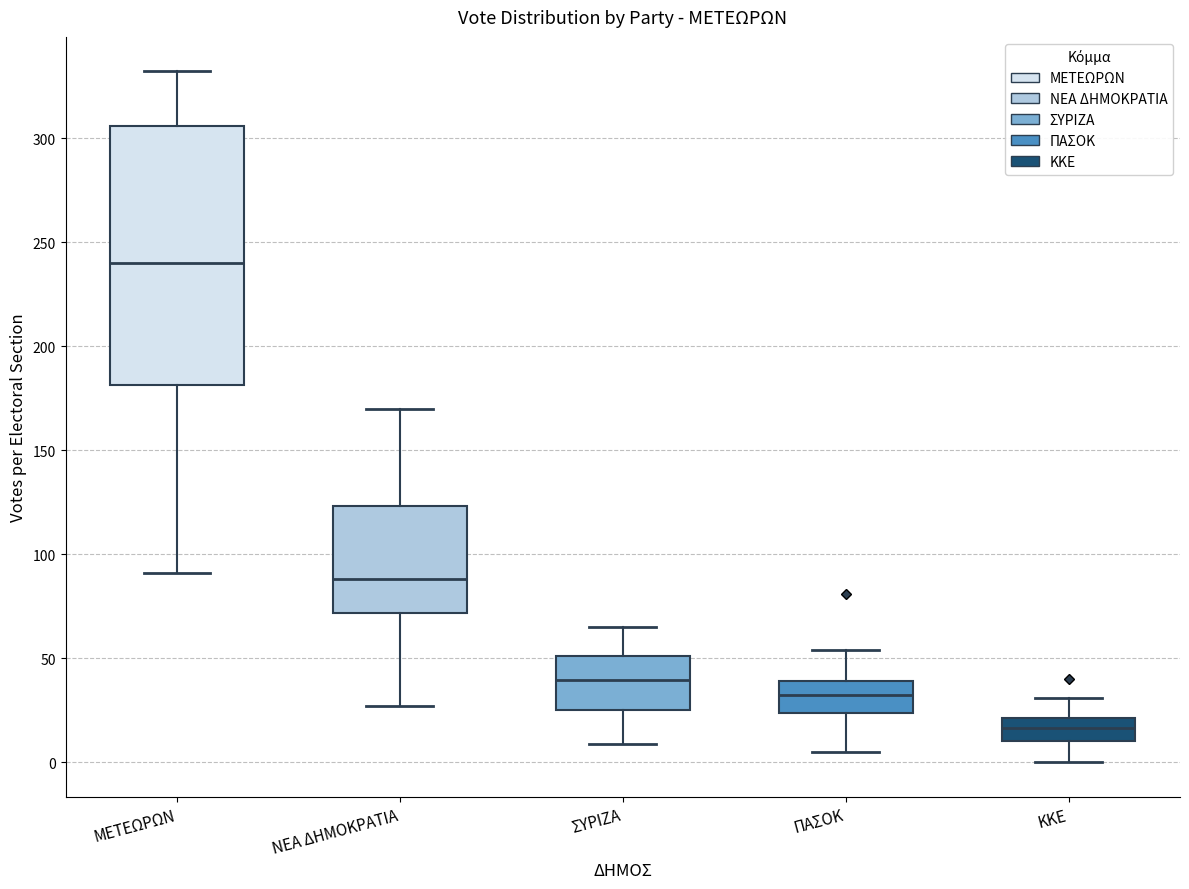

Which box has the highest median line?

ΜΕΤΕΩΡΩΝ